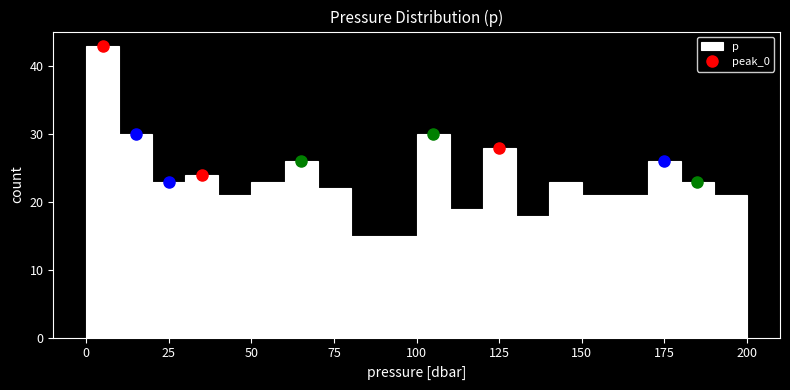

Read against the x-axis, roughly where is the centre of the tallest bar?

5